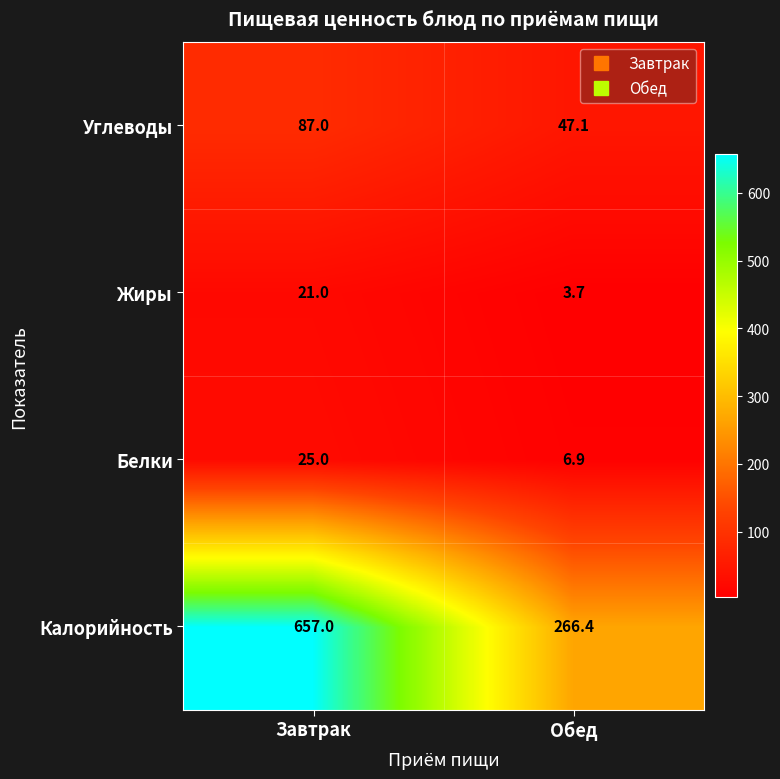

Which series has the largest total across all categories?

Калорийность